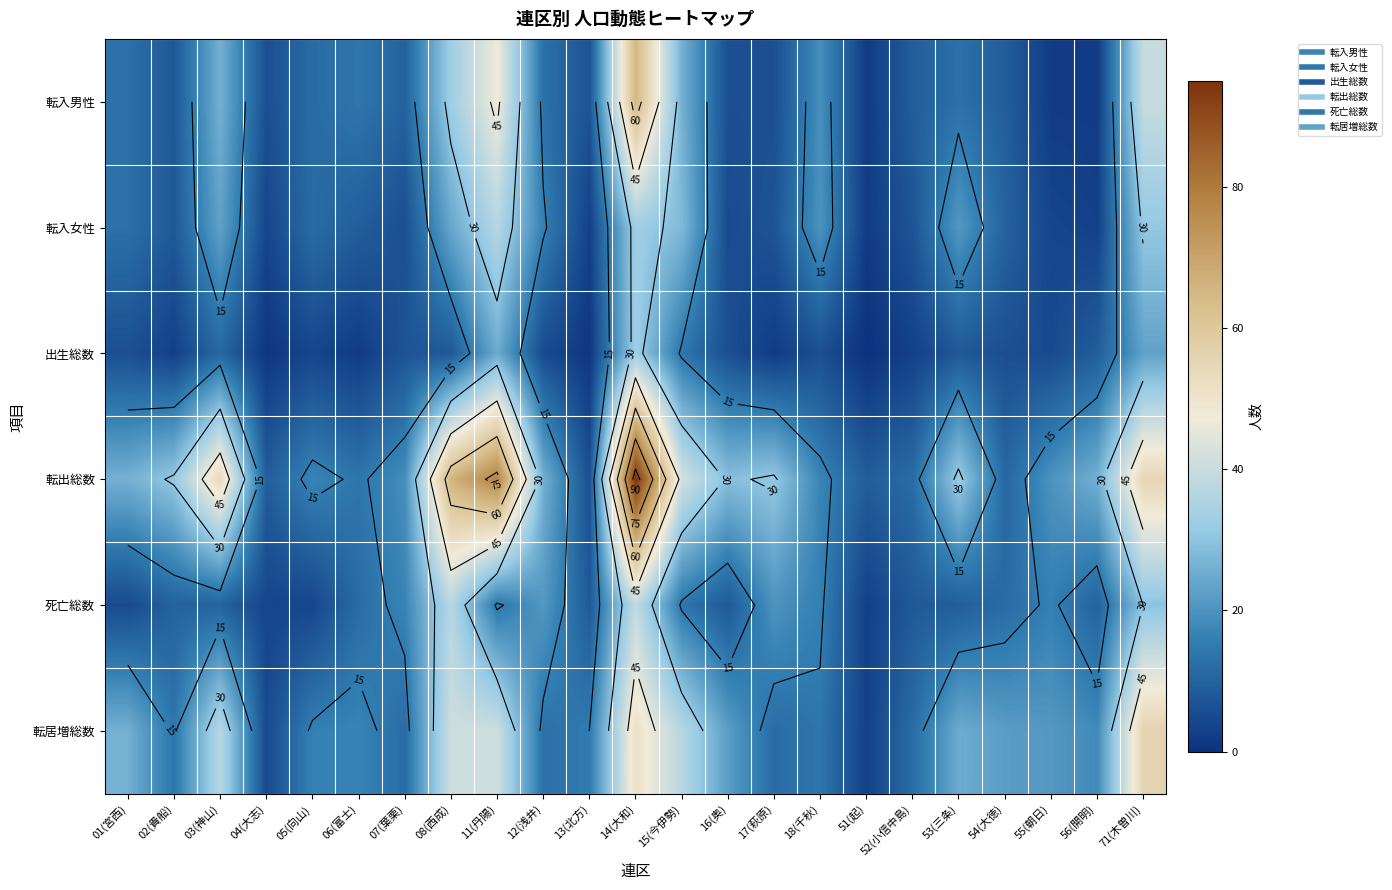

Which label corresponds to the smallest value in the chart?

51(起)